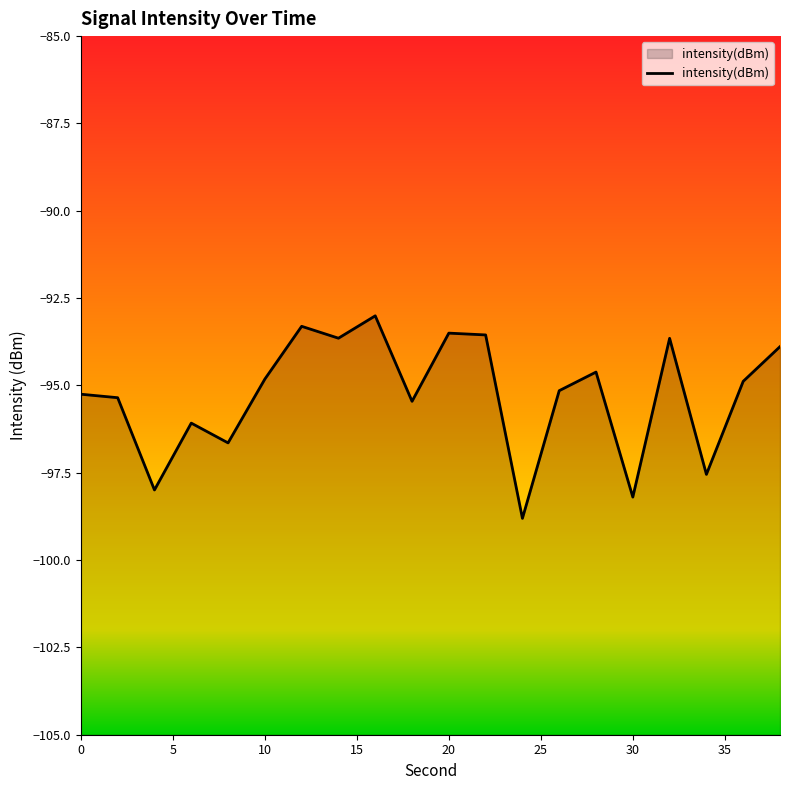

True or false: there are more than 0 points higher than both neighbors.

True